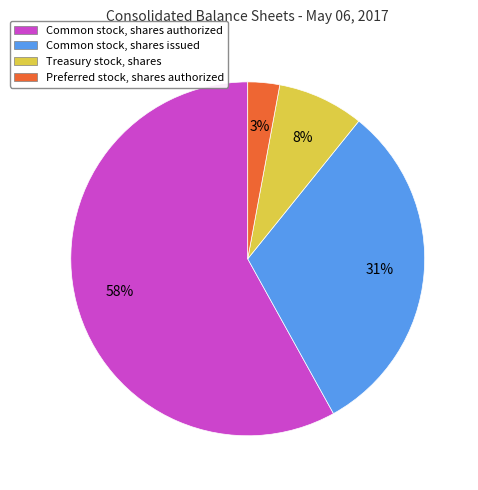

Is there any slice that represents more than half of the pie?

Yes